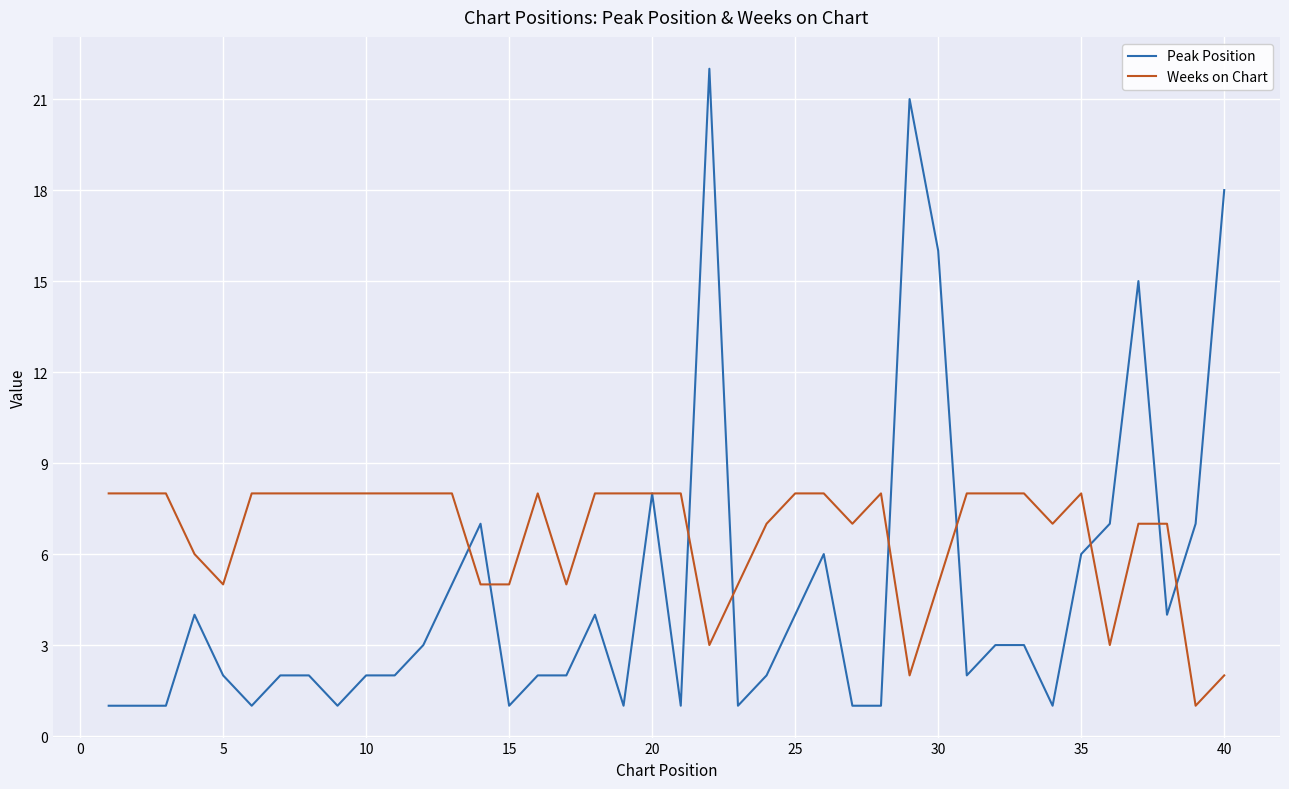

Rank the series by their maximum value, from highest to lowest.

Peak Position, Weeks on Chart